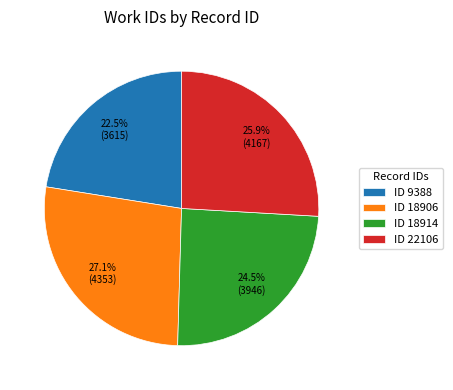

Does any single category account for the majority?

No